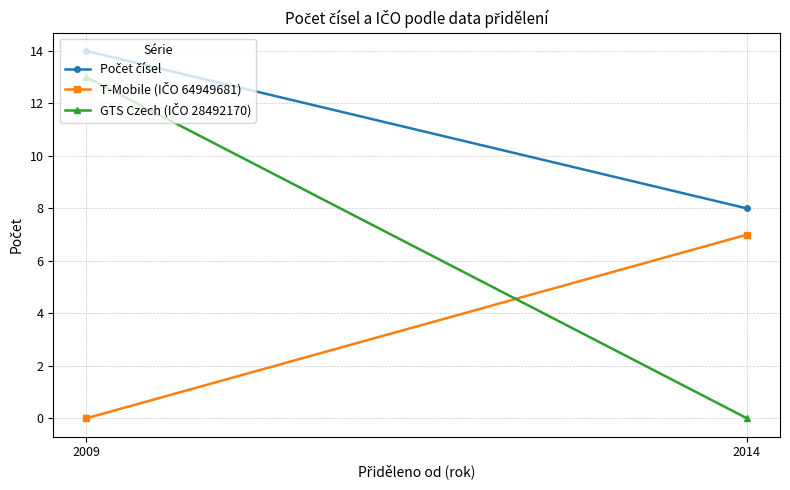

Which series has the widest spread of values?

GTS Czech (IČO 28492170)